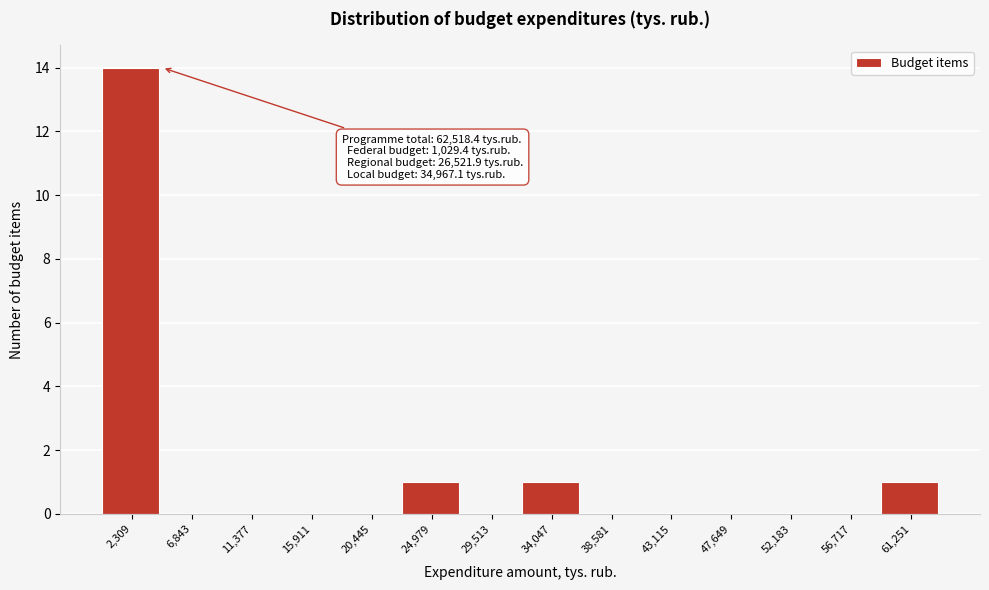

Over which range of the x-axis is the bar tallest?

0 to 4500